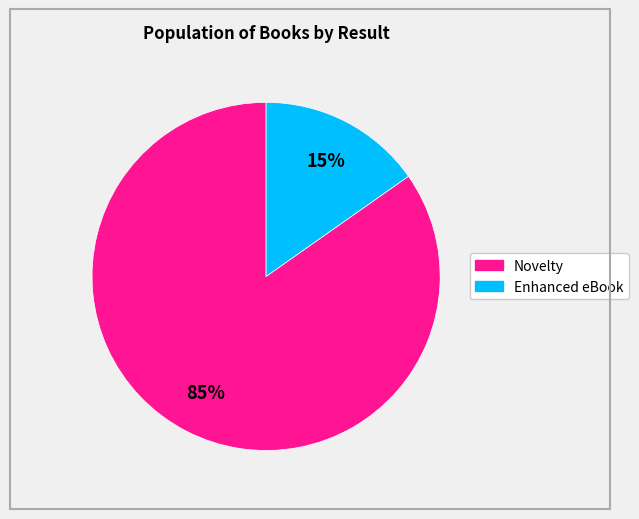

Is there a majority slice in this chart?

Yes